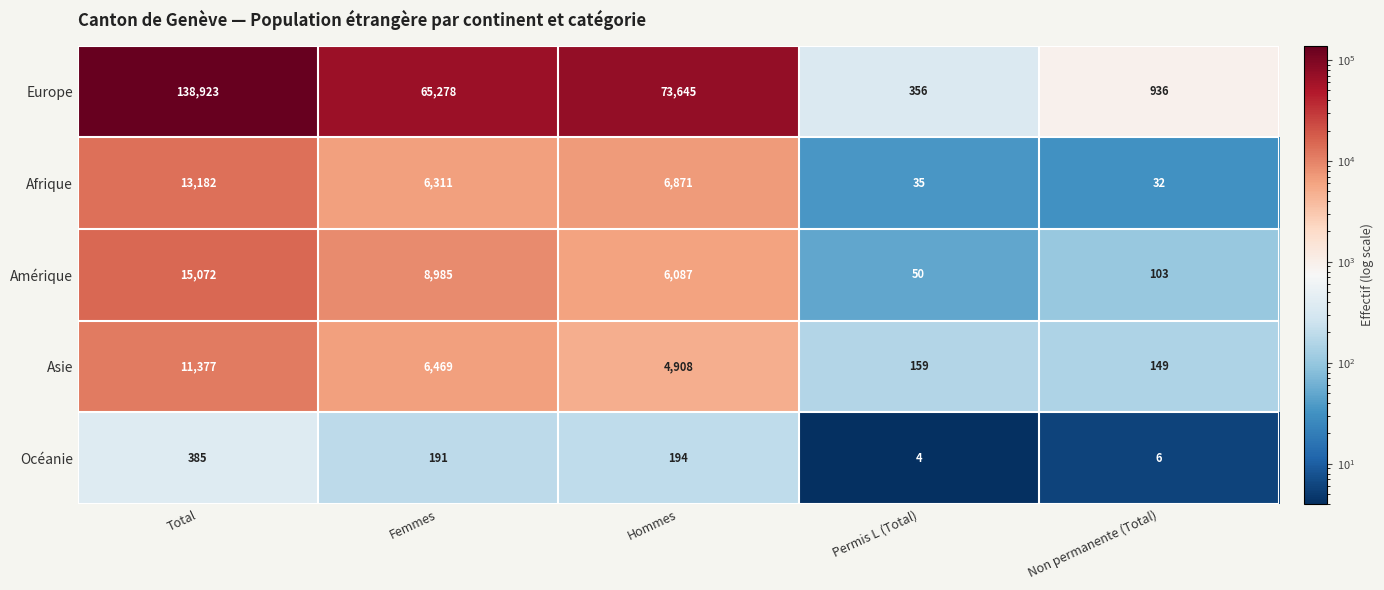

At which label is Afrique closest to 6607?

Hommes